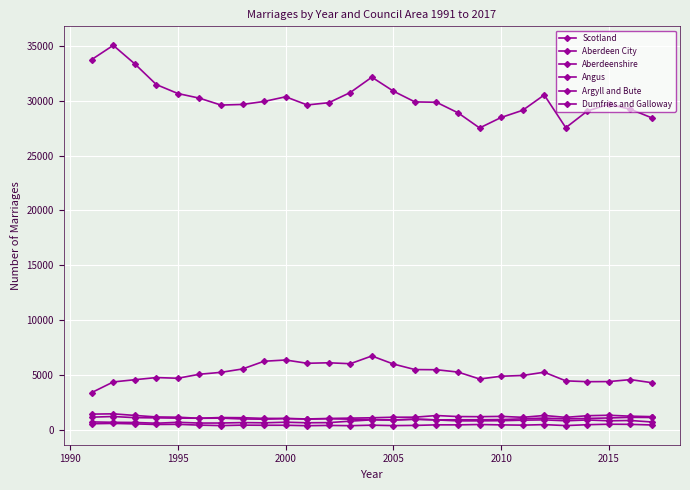

At how many categories does at least one series exceed 27471?

27